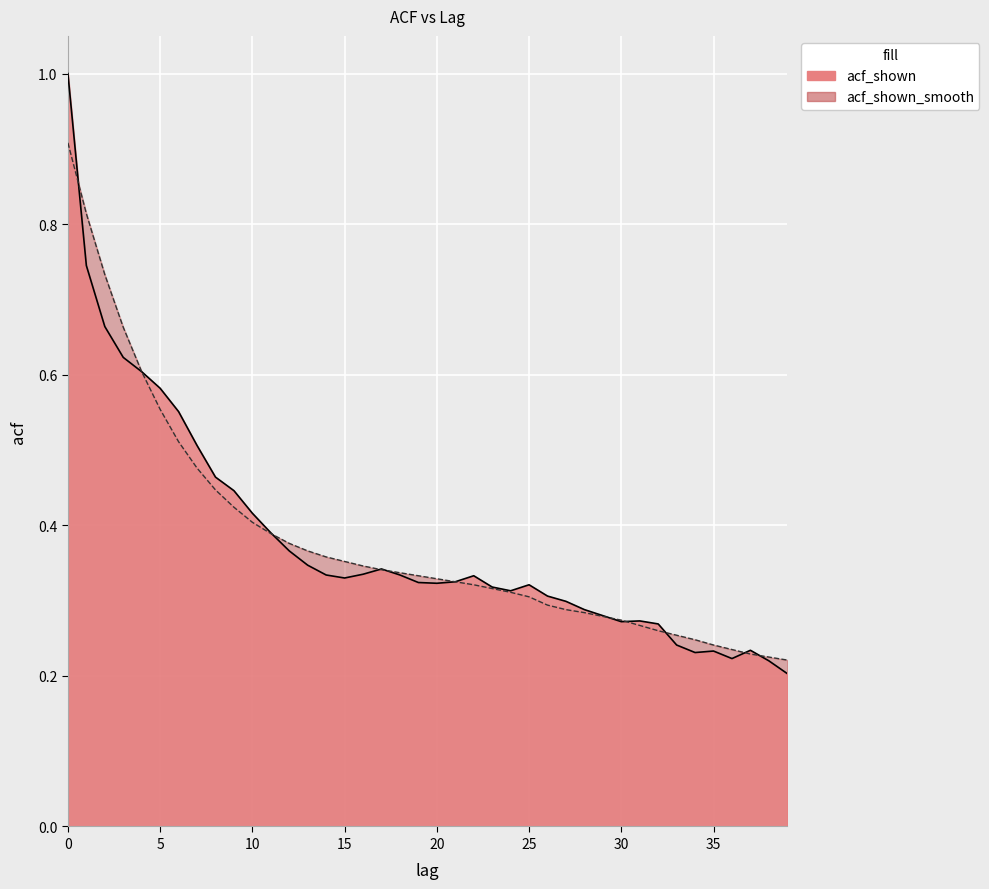

How many acf_shown values are between 0 and 1?

40